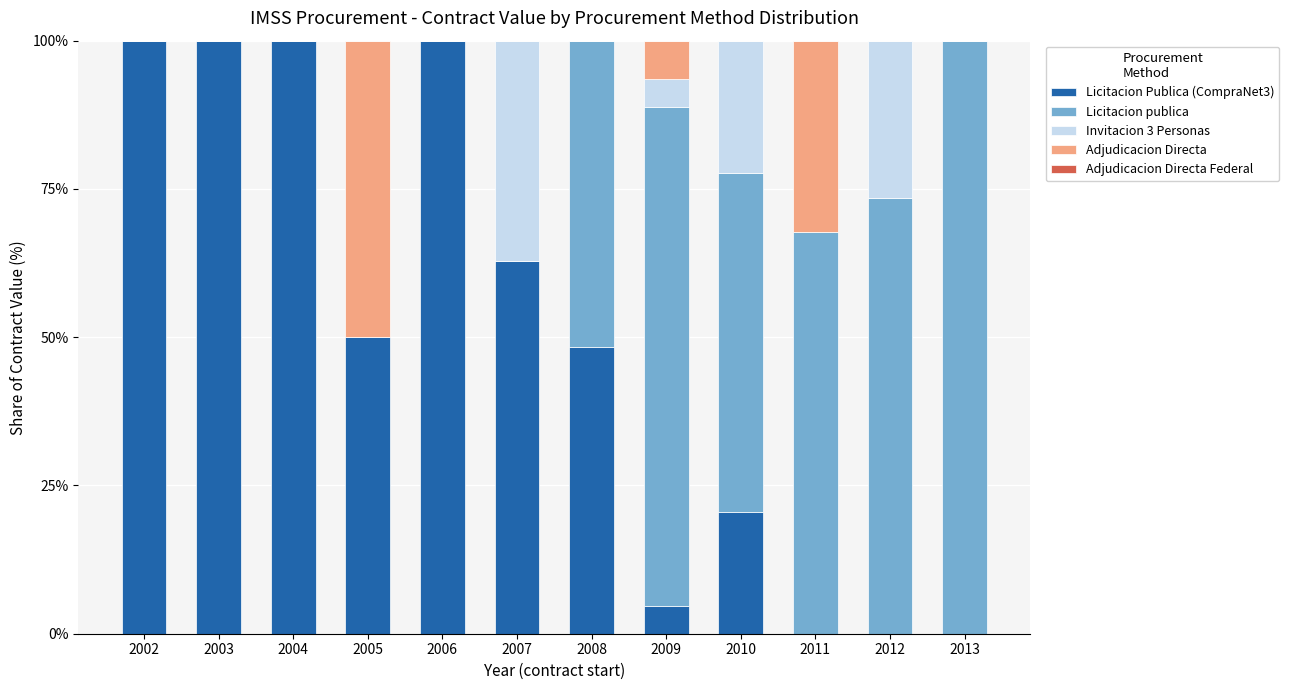

What is the total value across all series at 2003?

100.0